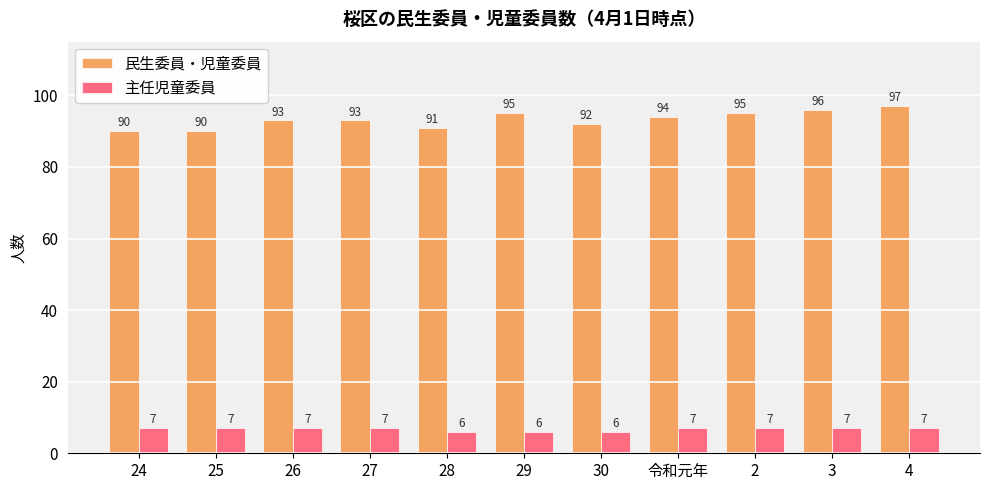

True or false: 民生委員・児童委員 has a value of 132 at 30.

False